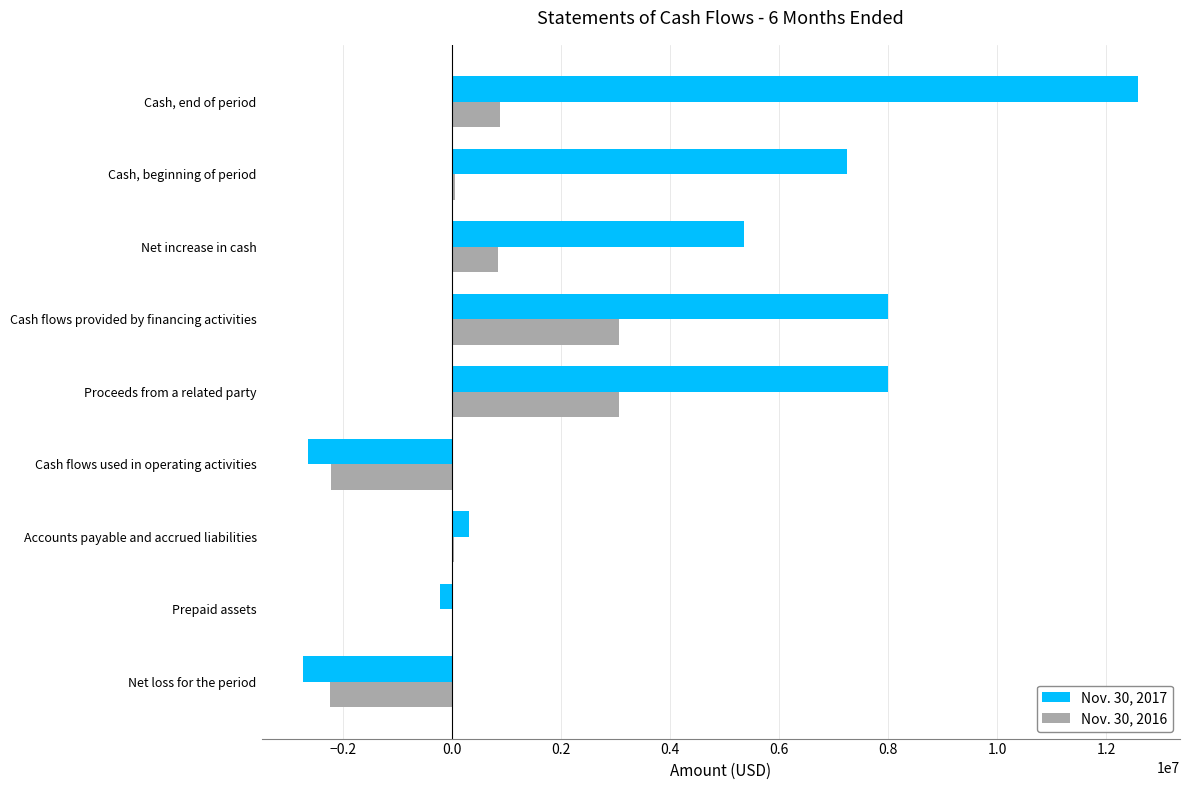

What is the maximum value shown in the chart?

12586059